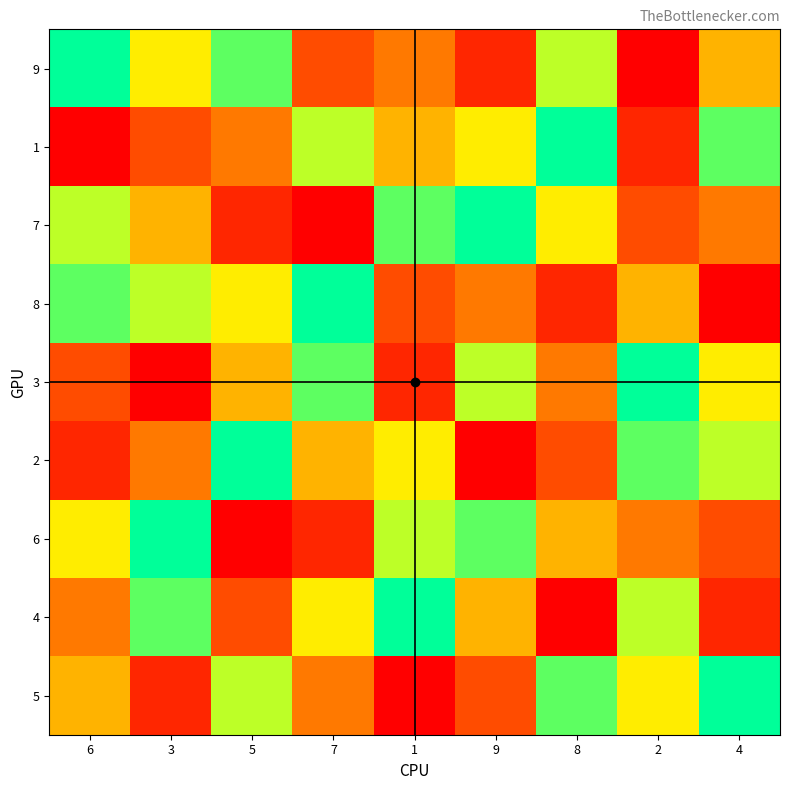

Which has a higher value, 1 or 3?

3